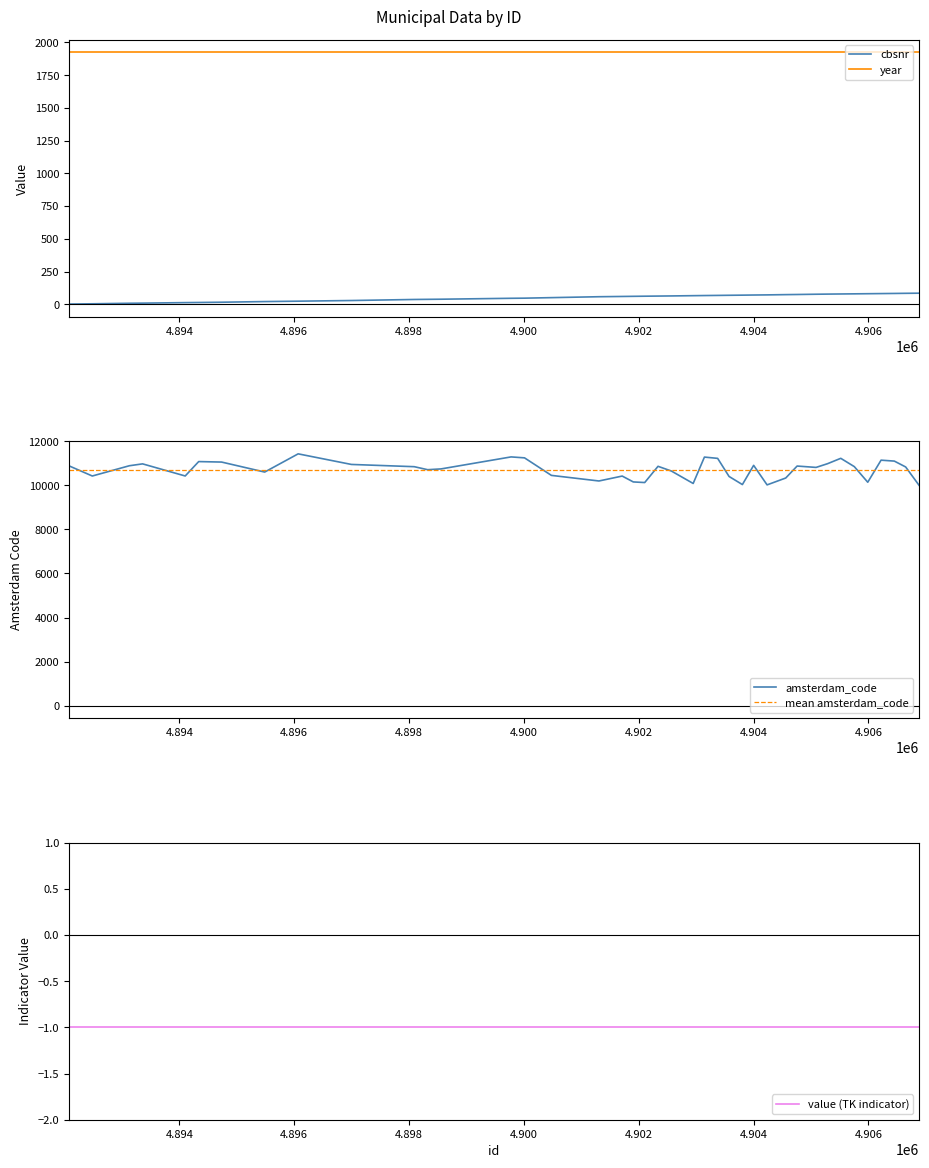

At which category does the chart reach its peak across all series?

4896069